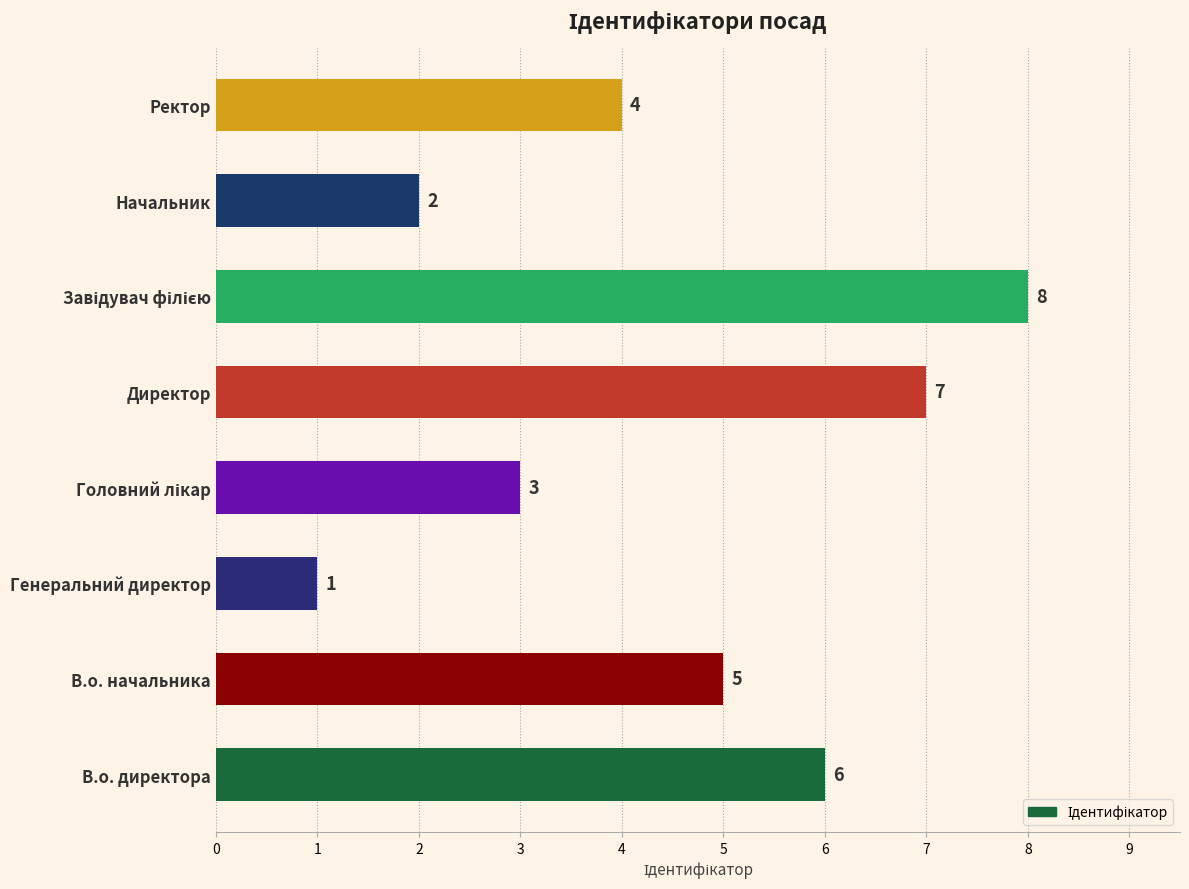

What is the sum of the values at Завідувач філією and Генеральний директор?

9